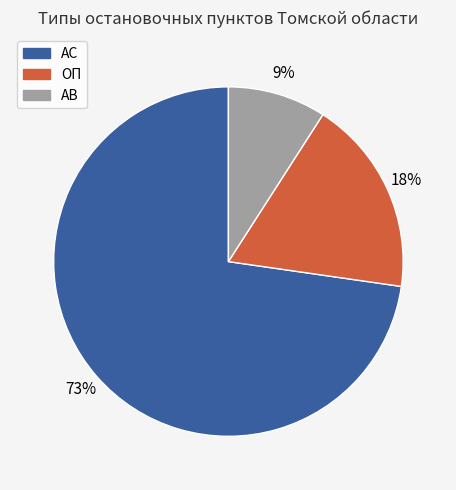

To the nearest percent, what is the average slice percentage?

33%